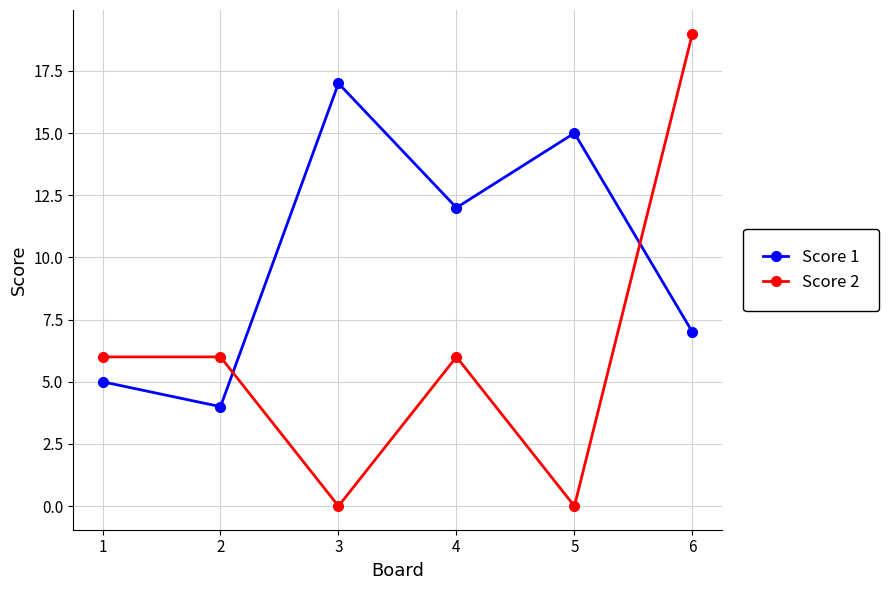

Where does the Score 1 series first go above 12?

3